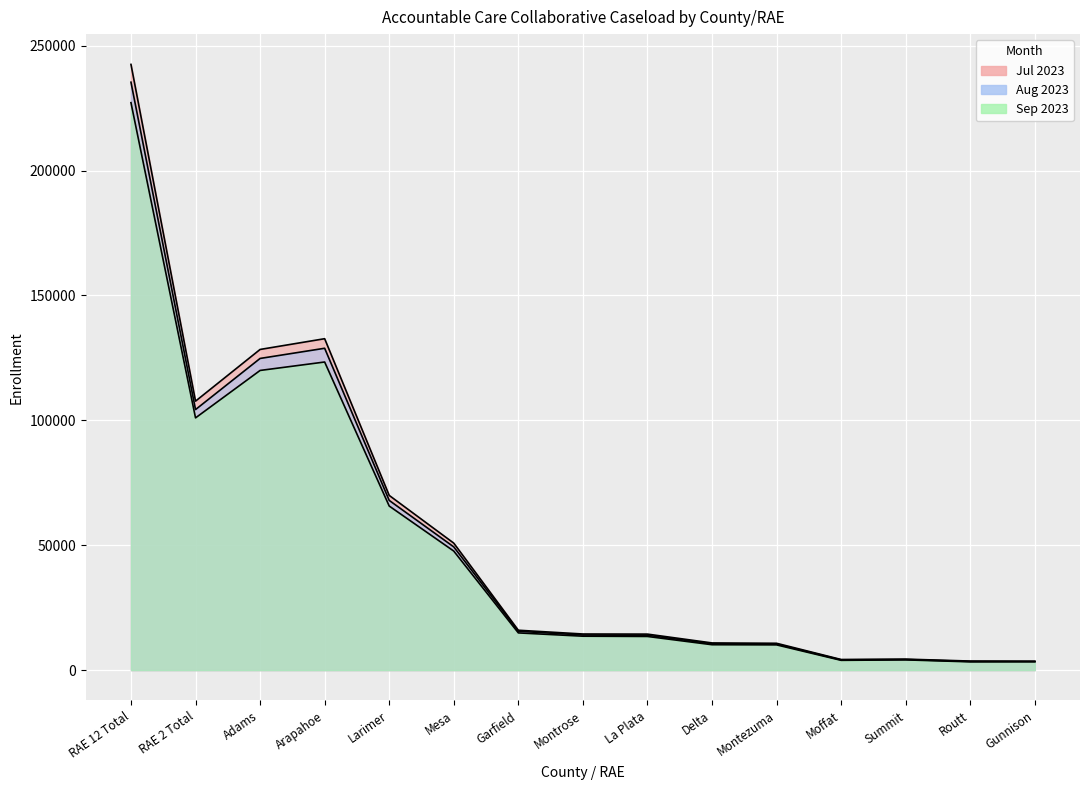

Reading left to right, what are all the values shown in this chart?

Jul 2023: 242487	107685	128376	132677	69944	50838	15972	14466	14421	10887	10750	4259	4407	3635	3575
Aug 2023: 235355	104304	124775	128849	67943	49335	15552	14050	13952	10580	10423	4101	4256	3474	3453
Sep 2023: 227168	100979	119969	123350	65691	47657	14905	13587	13484	10175	10113	3925	4102	3318	3348